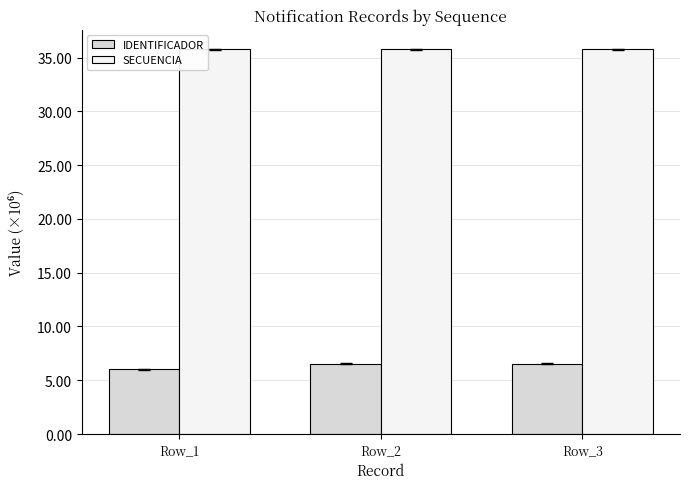

What is the average value of the SECUENCIA series?

35.8